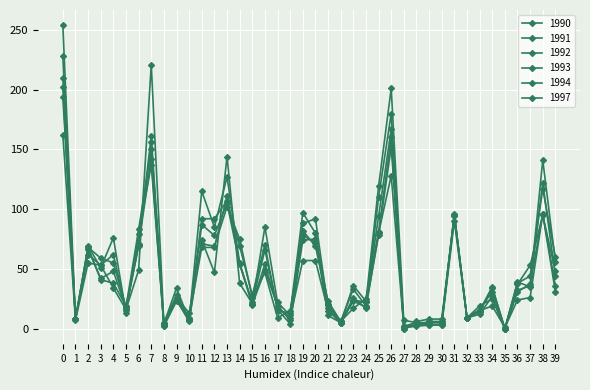

How many lines are shown in the chart?

6